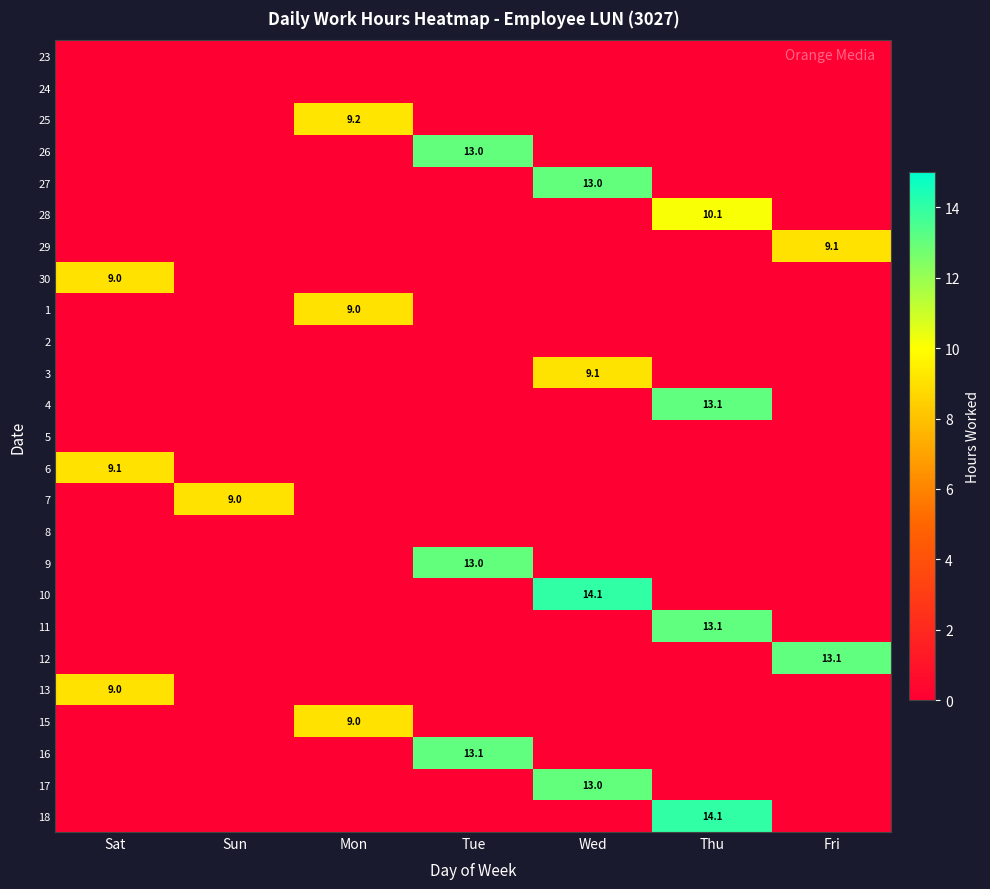

The 10 series shows 22.8 at Wed. True or false?

False